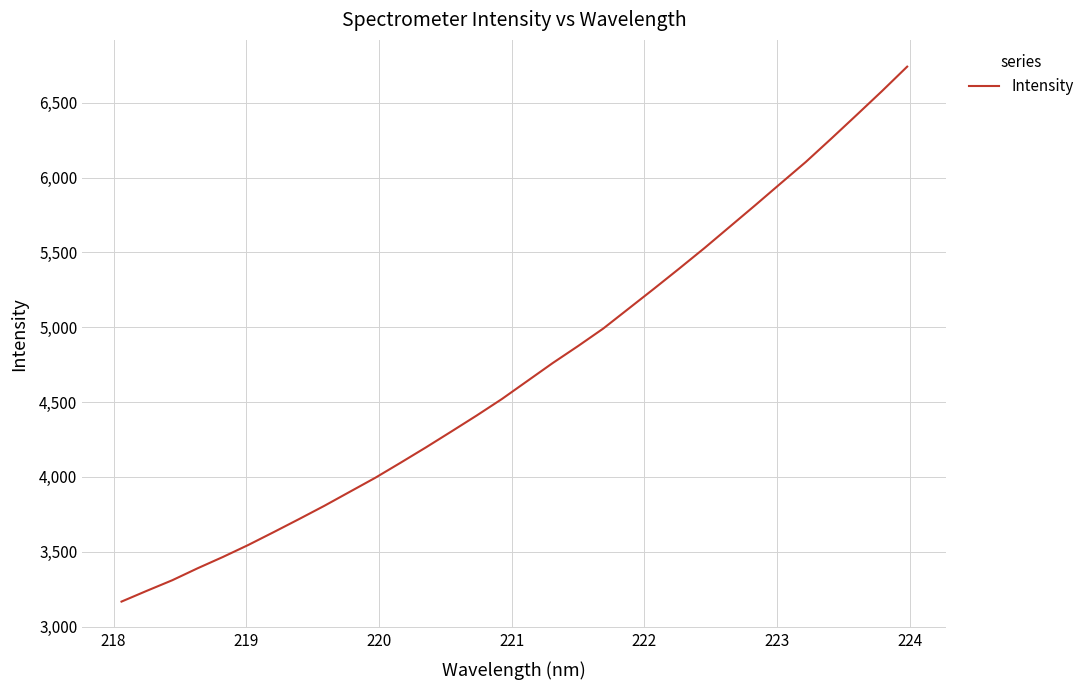

What is the difference between the maximum and minimum values?

3573.7